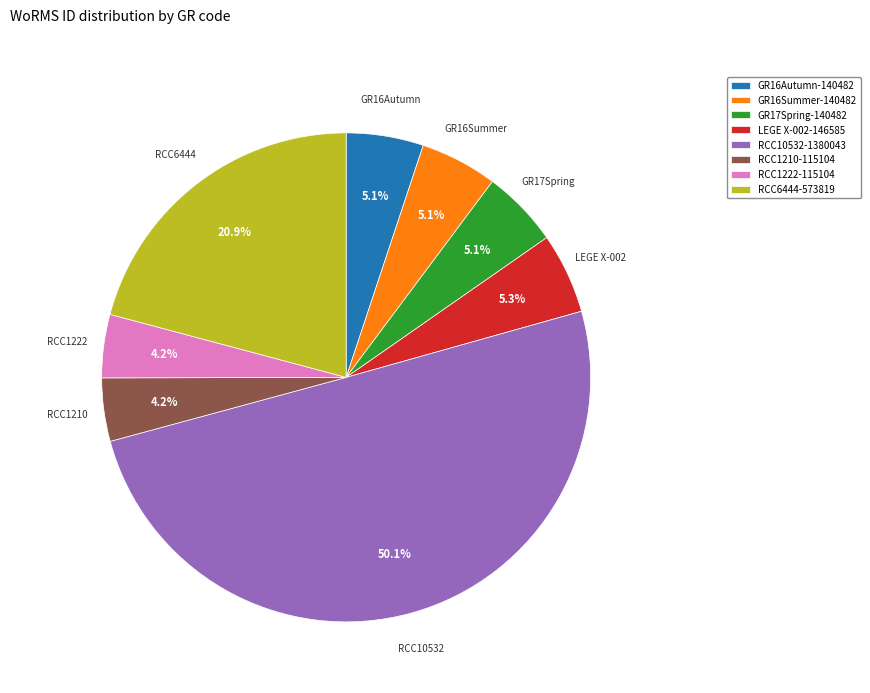

Which slice represents more than half of the pie?

RCC10532